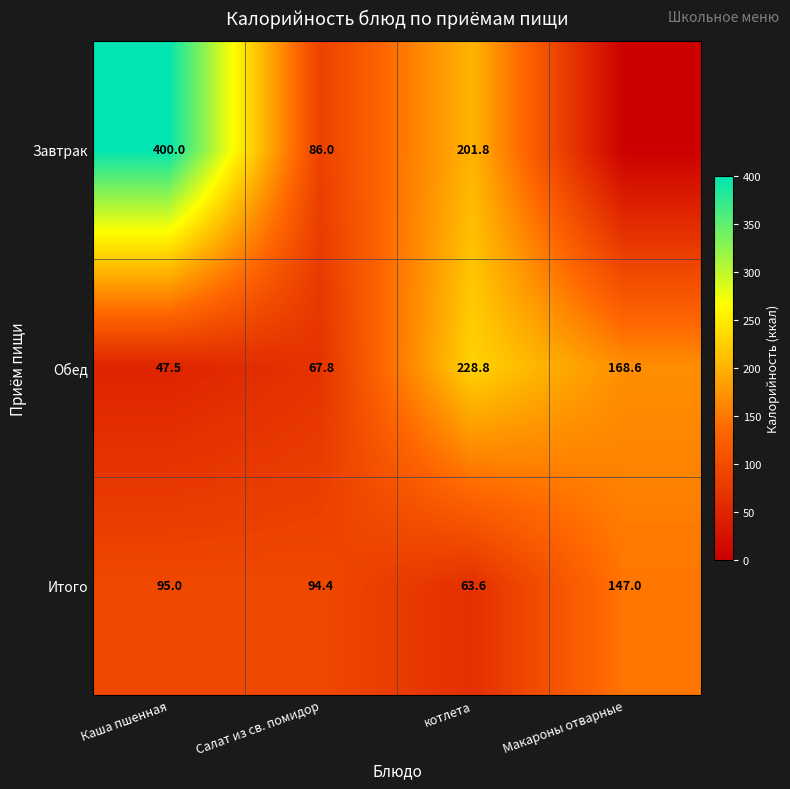

What is the sum of all Итого values?

400.0